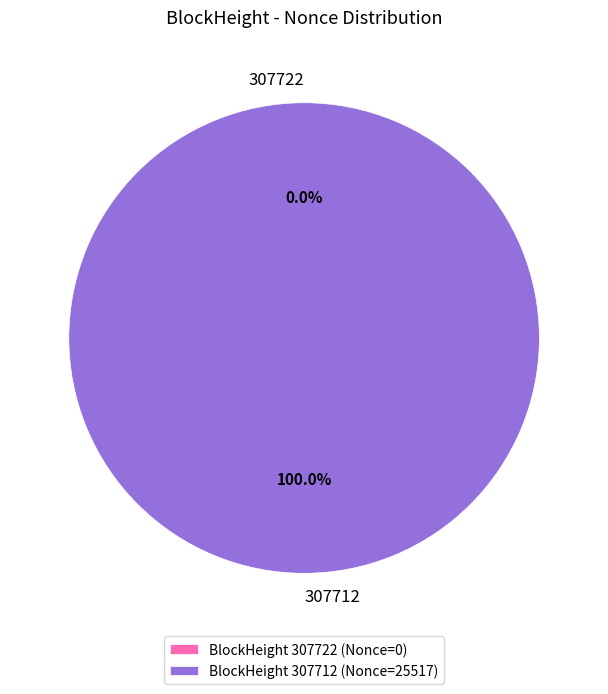

To the nearest percent, what is the difference between the largest and smallest slice percentages?

100%